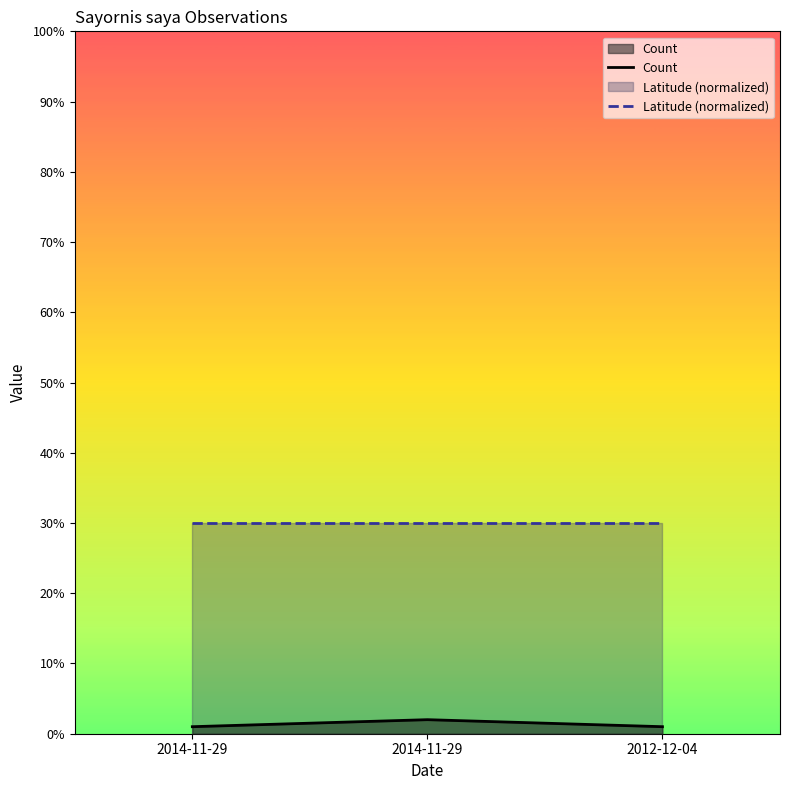

True or false: Count has a value of 2 at 2012-12-04.

False